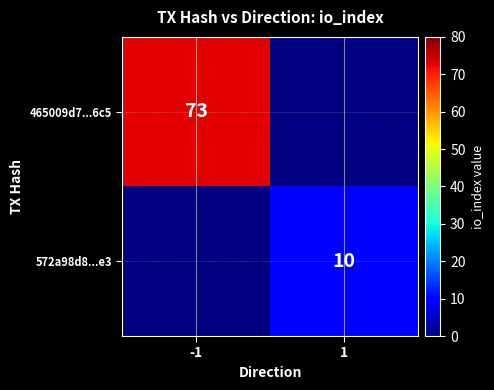

What is the smallest value displayed?

10.0